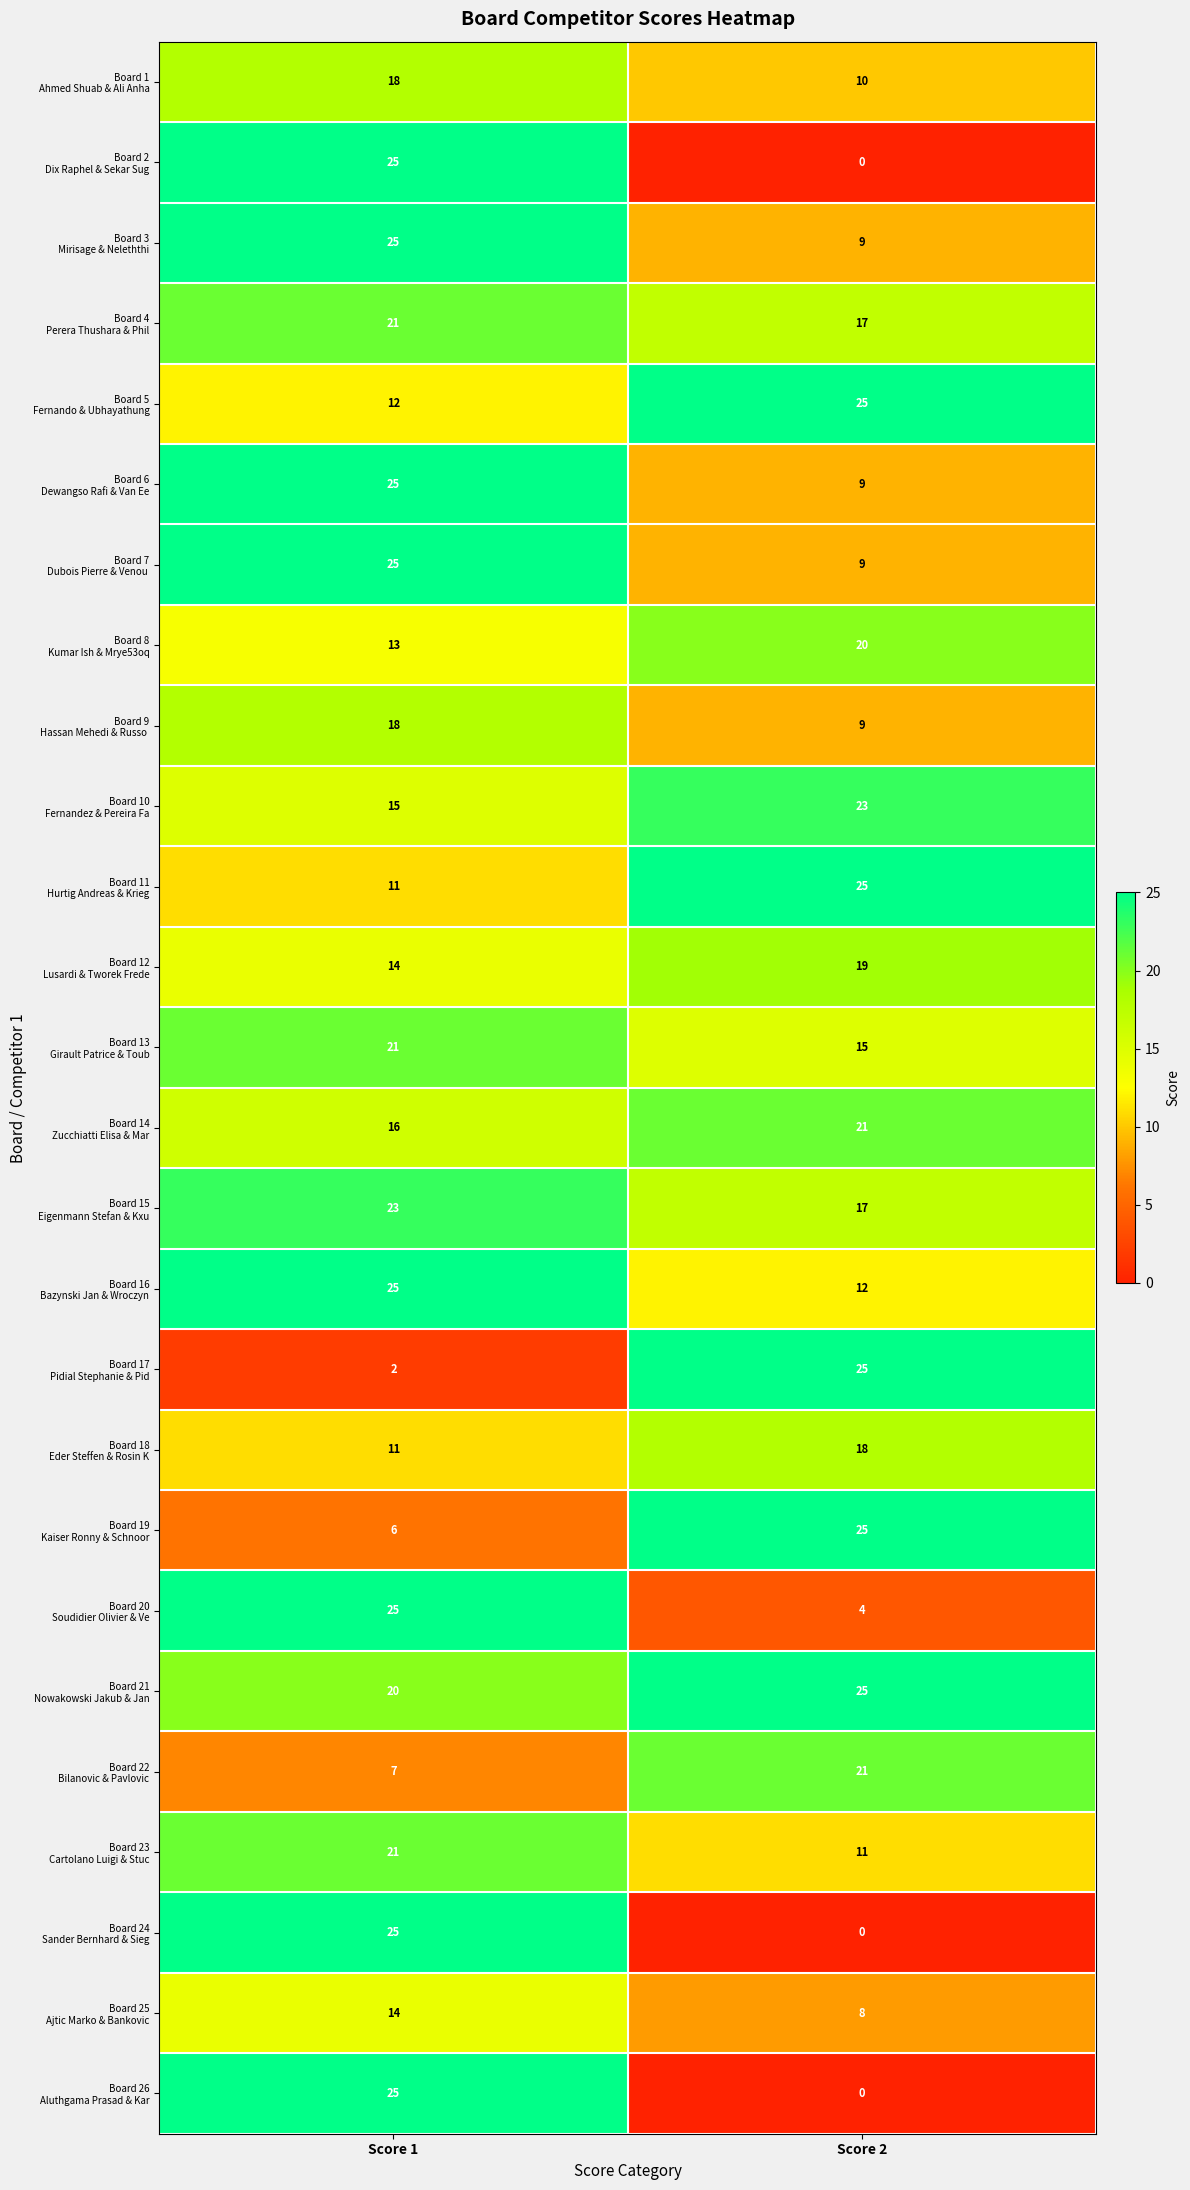

At which category is the sum across all series the highest?

Score 1